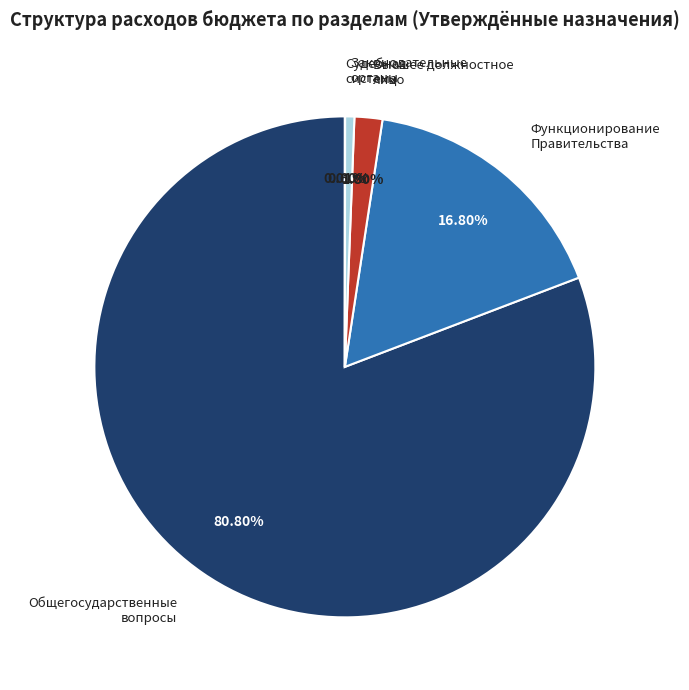

Is there a majority slice in this chart?

Yes